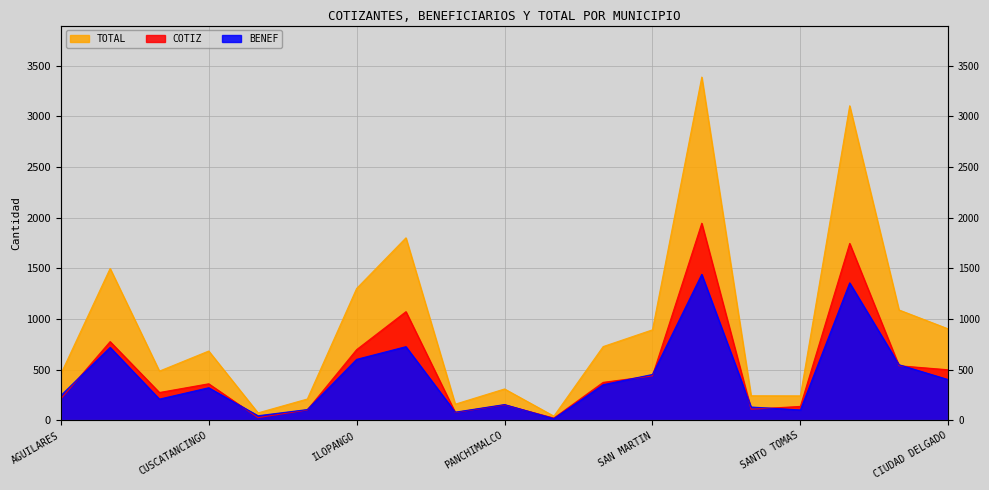

List the series in order of their overall mean, highest first.

TOTAL, COTIZ, BENEF